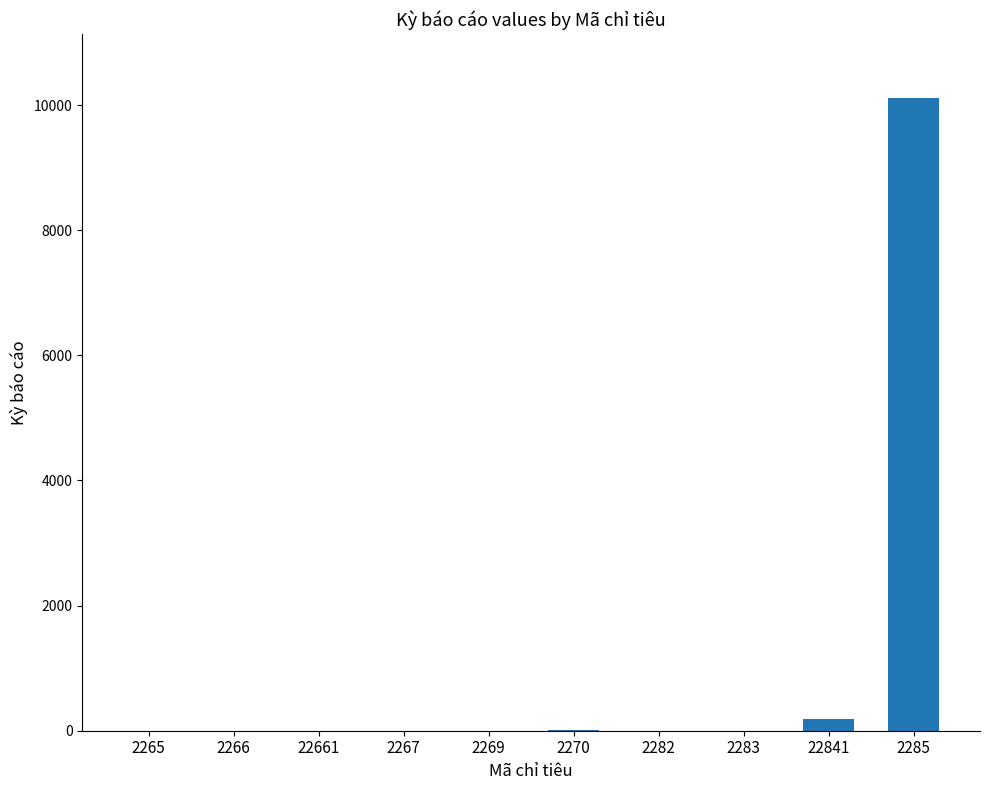

At which category does the chart reach its peak across all series?

2285